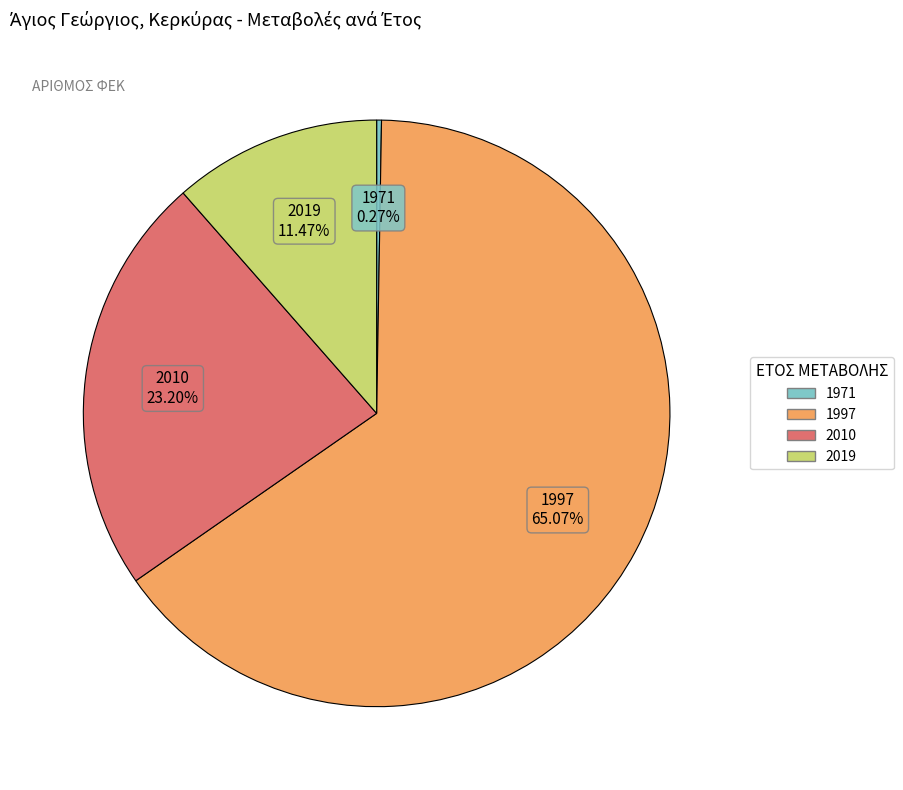

To the nearest percent, what is the average slice percentage?

25%